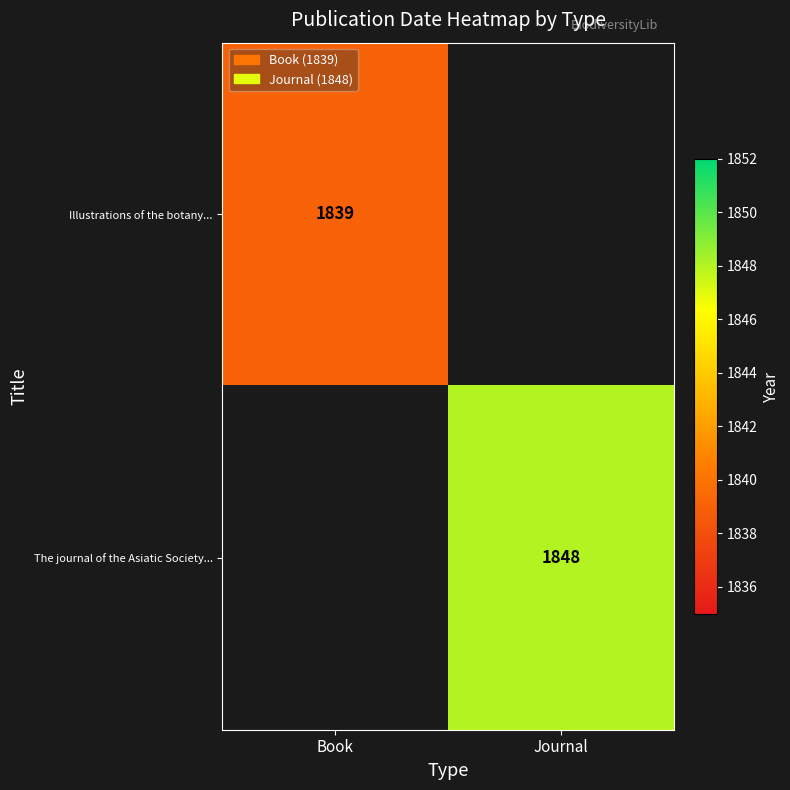

Is it true that The journal of the Asiatic Society... equals 1848 at Journal?

True